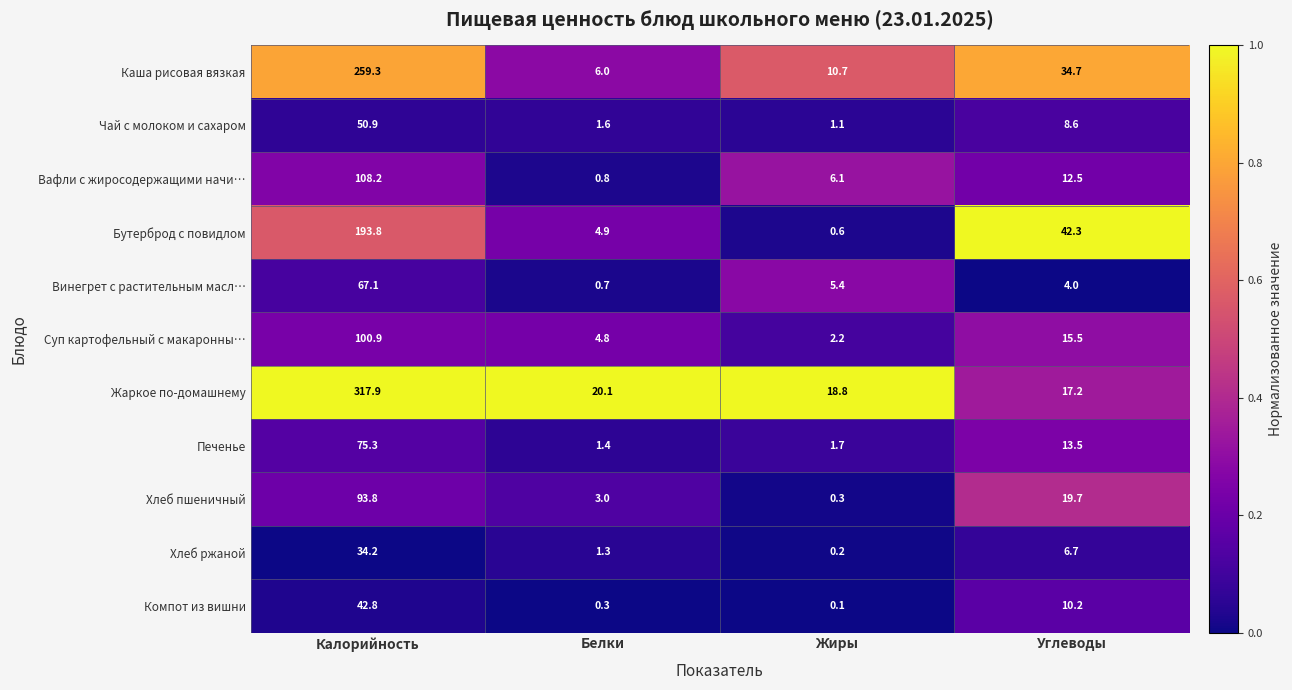

How many data points in Хлеб пшеничный are above 19?

2